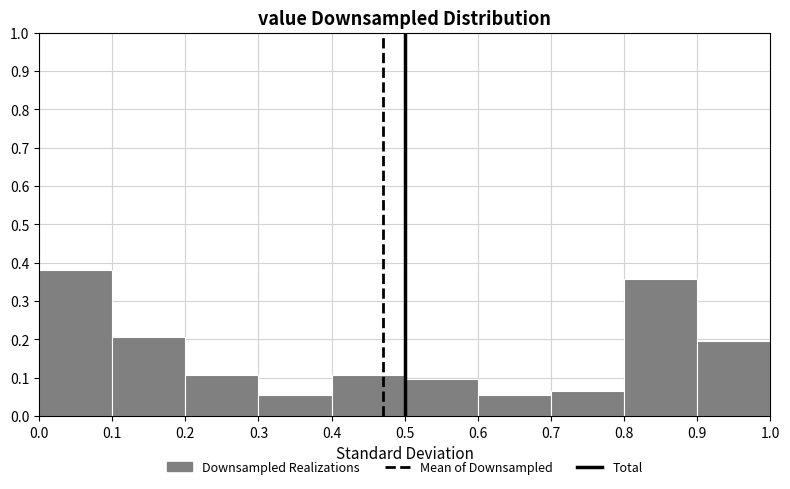

What is the height of the bar covering 0.5 to 0.6 on the x-axis? The values are not printed on the chart, so give them approximately, as read against the axis.

0.10